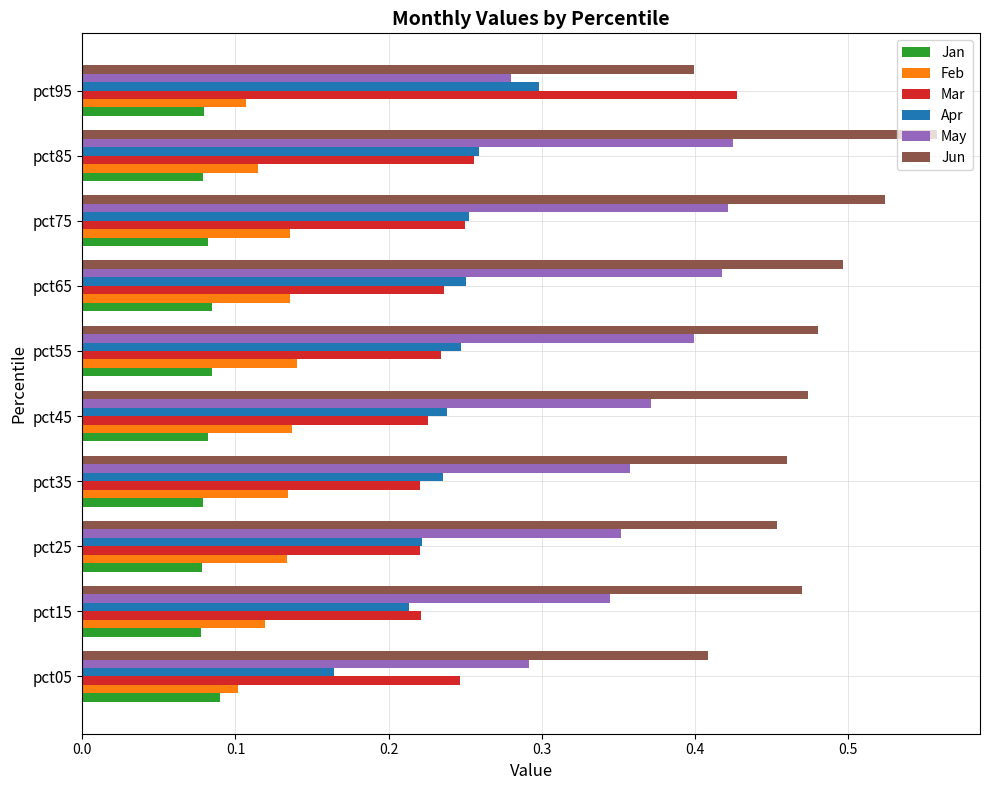

At how many categories does at least one series exceed 0?

10